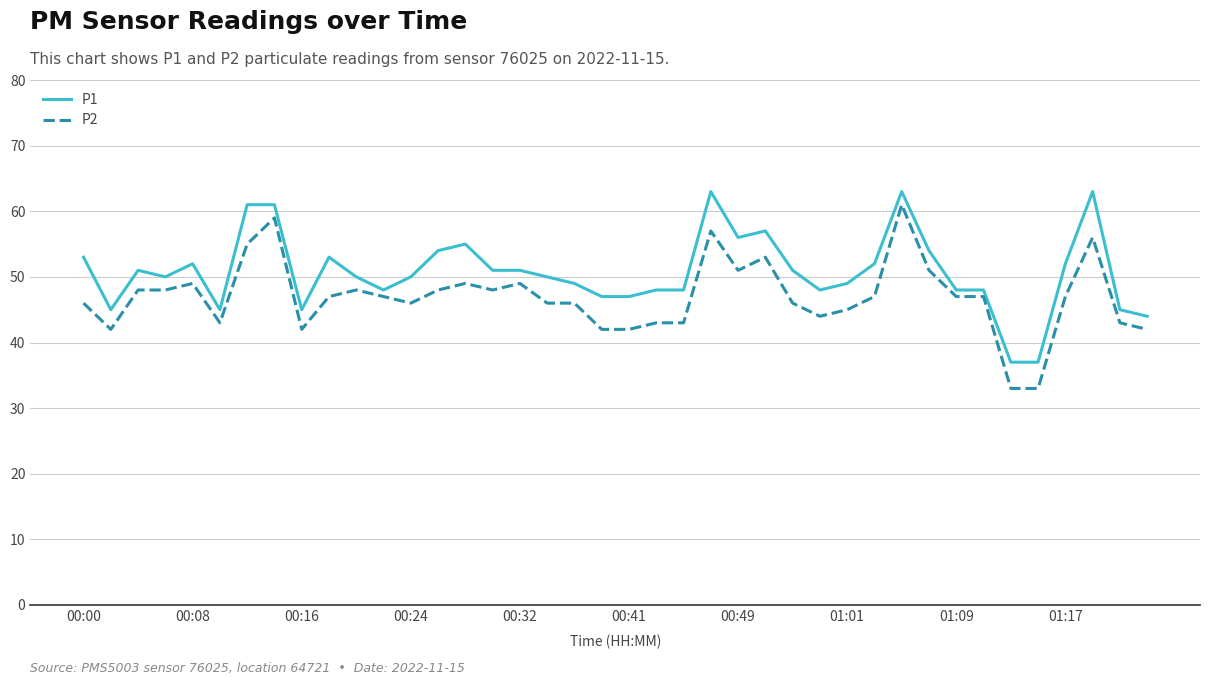

Which series has the largest total across all categories?

P1